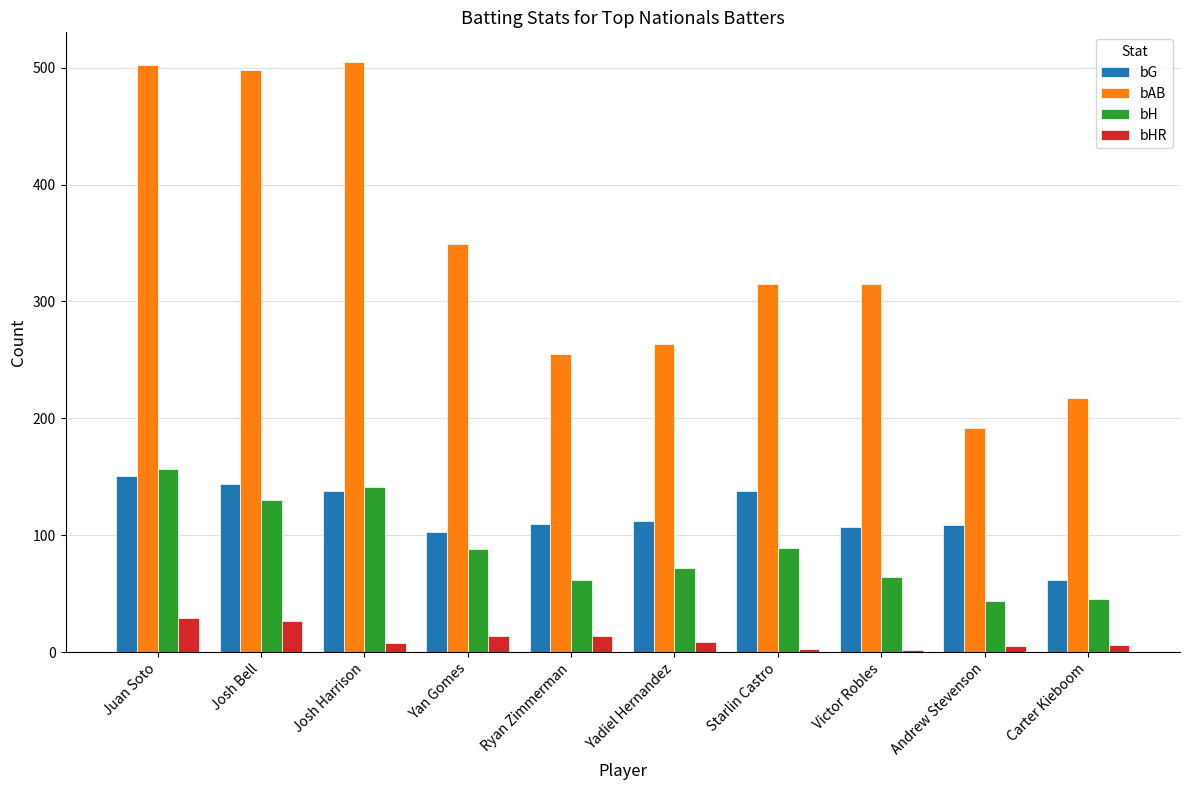

What is the maximum value for bG?

151